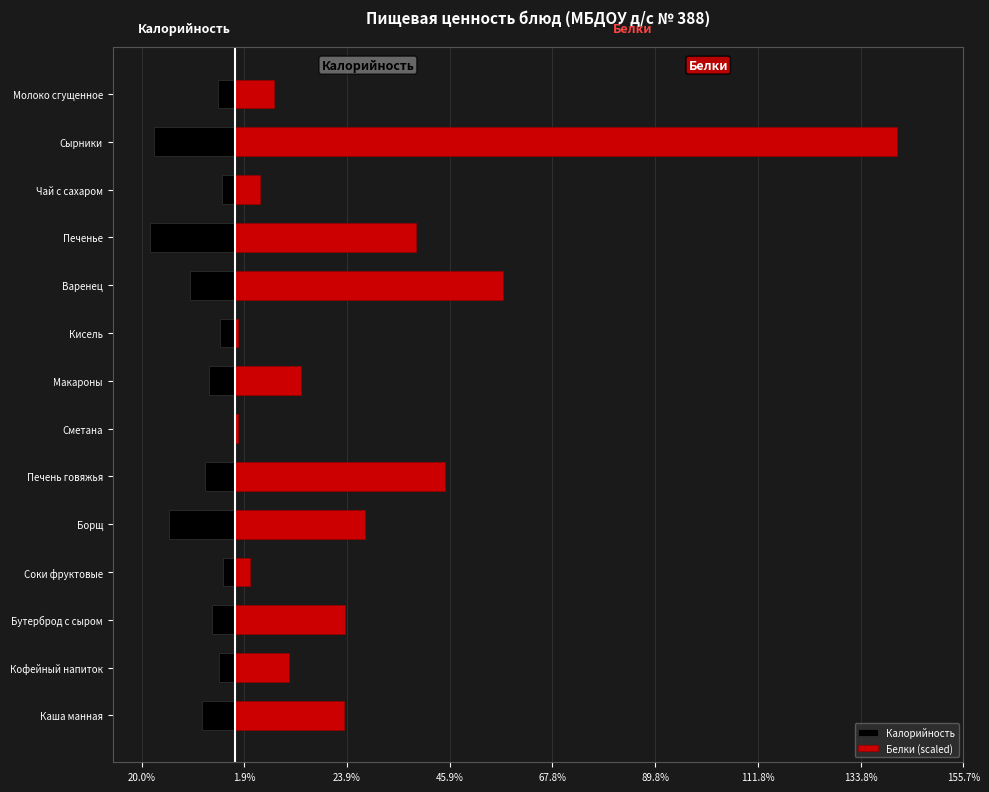

Rank the series by their maximum value, from lowest to highest.

Калорийность, Белки (scaled)